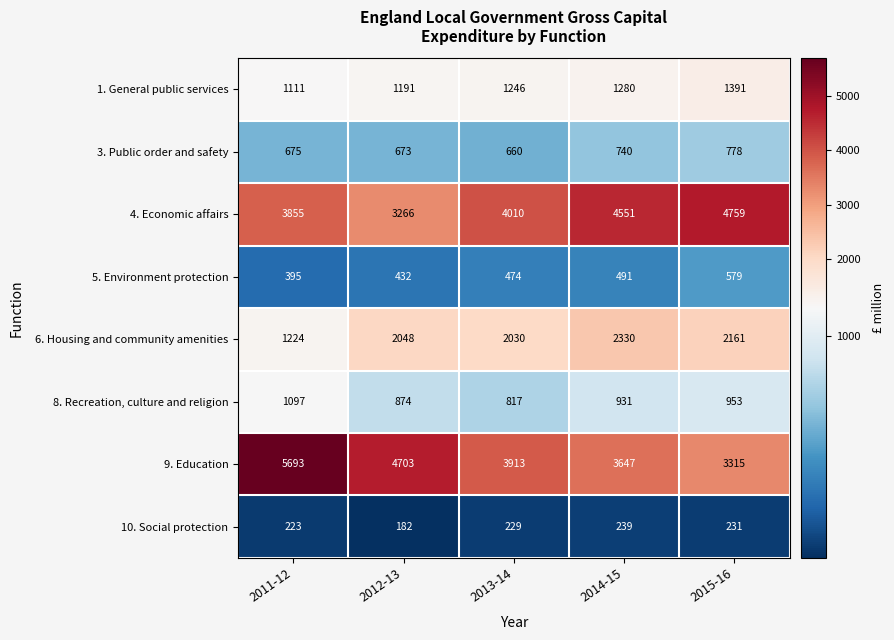

Which series has the largest total across all categories?

9. Education